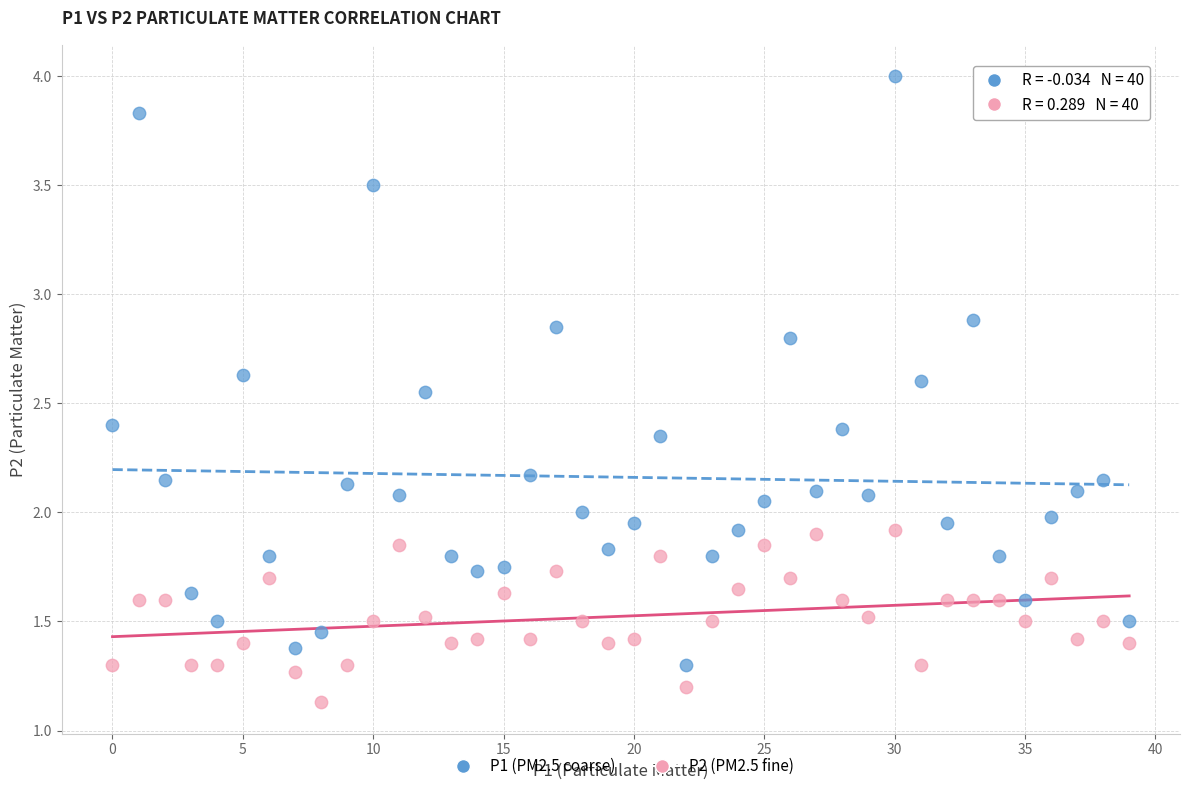

Which series reaches the maximum Y coordinate?

P1 (PM2.5 coarse)